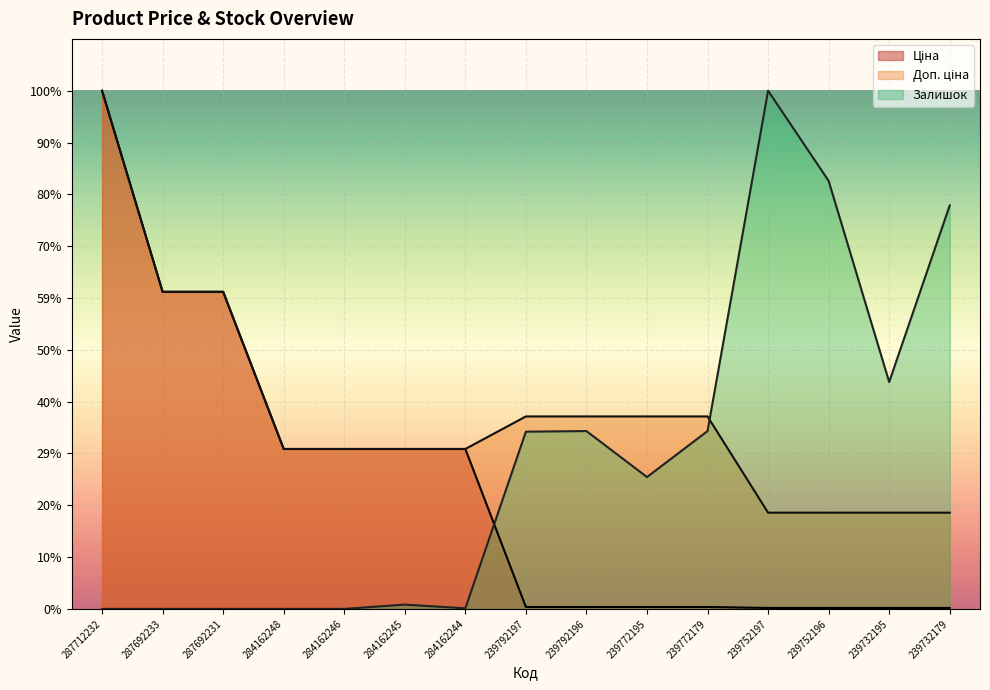

Is the value of Ціна at 239772179 greater than the value of Доп. ціна at 287692231?

No